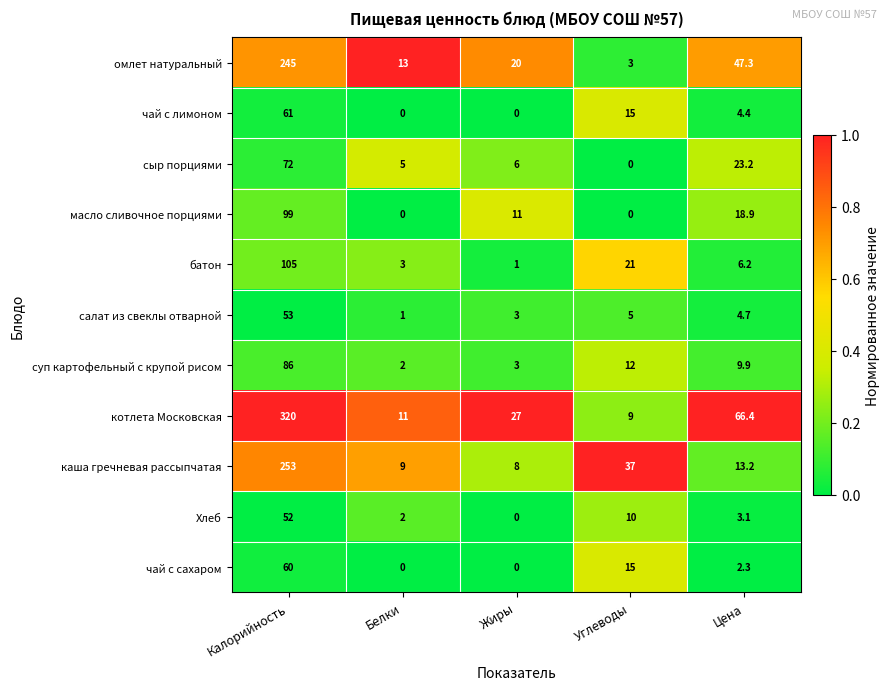

The сыр порциями series shows 13.6 at Цена. True or false?

False